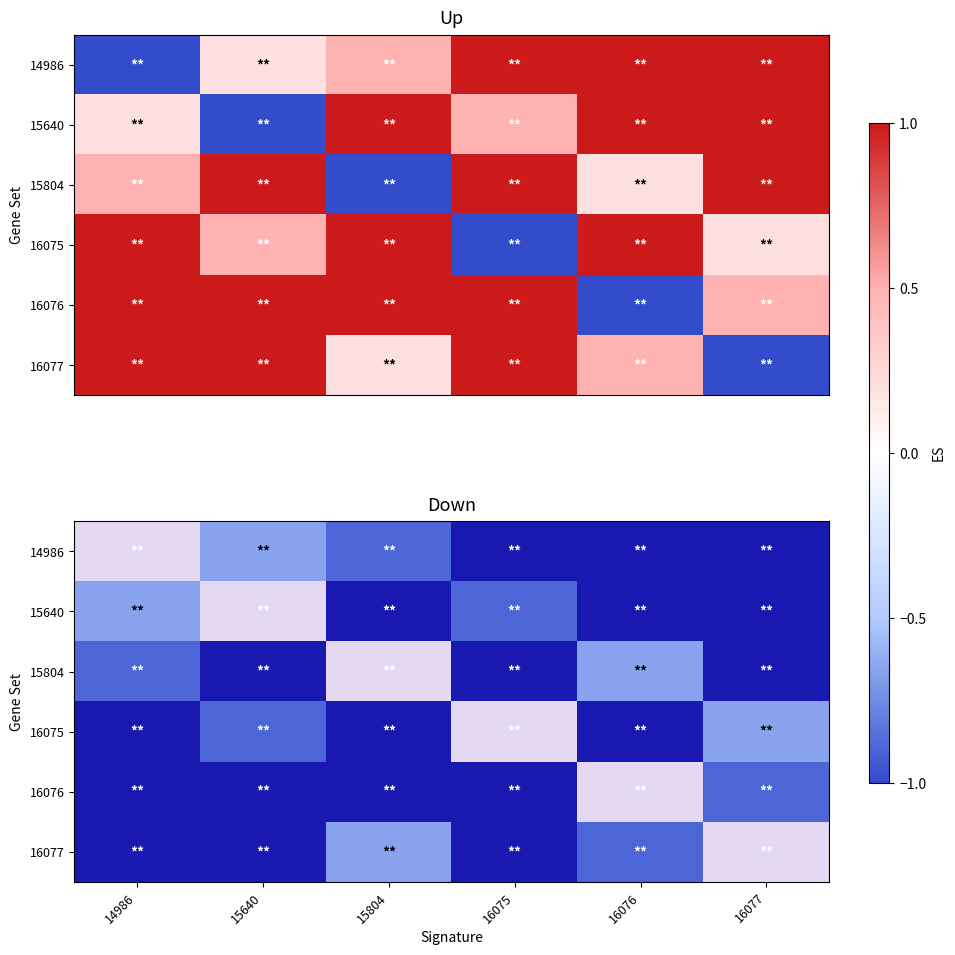

Rank the series at 16075 from highest to lowest value.

16075, 15640, 14986, 15804, 16076, 16077